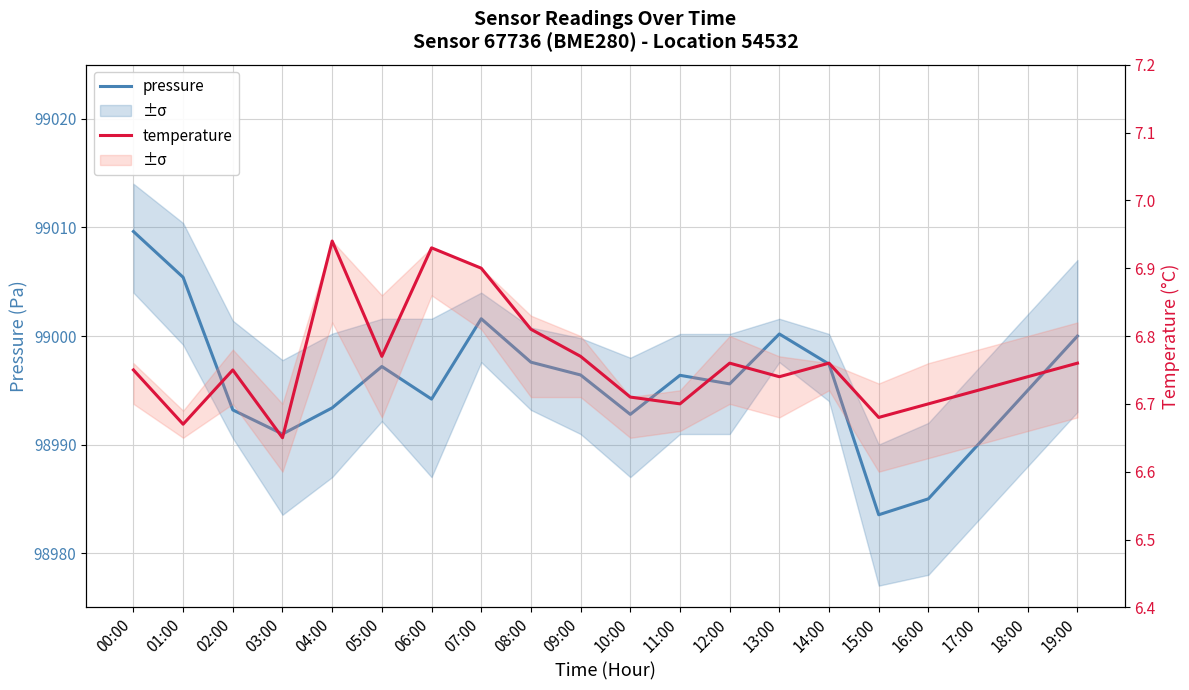

What is the label of the 7th point from the left?

06:00